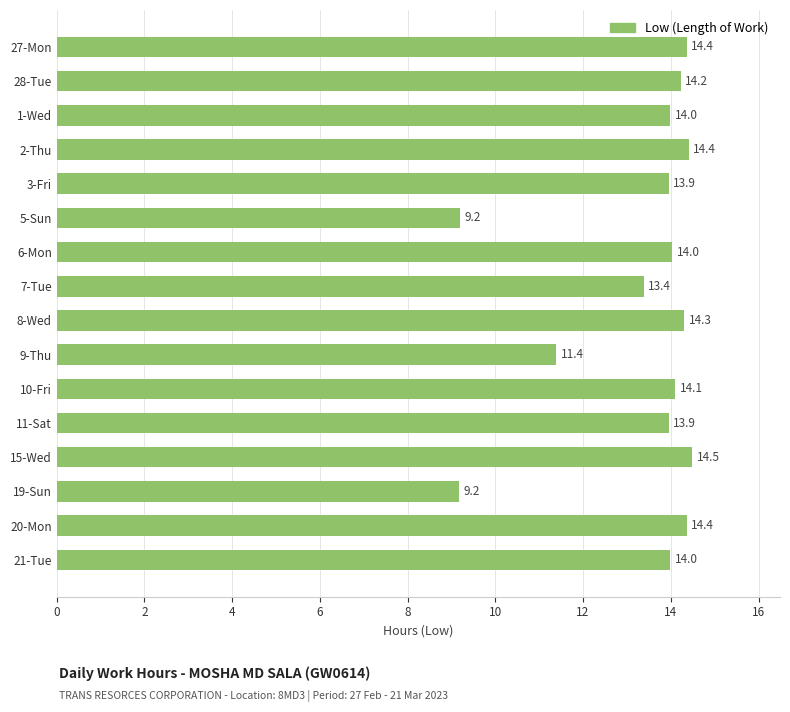

What is the greatest value displayed?

14.5